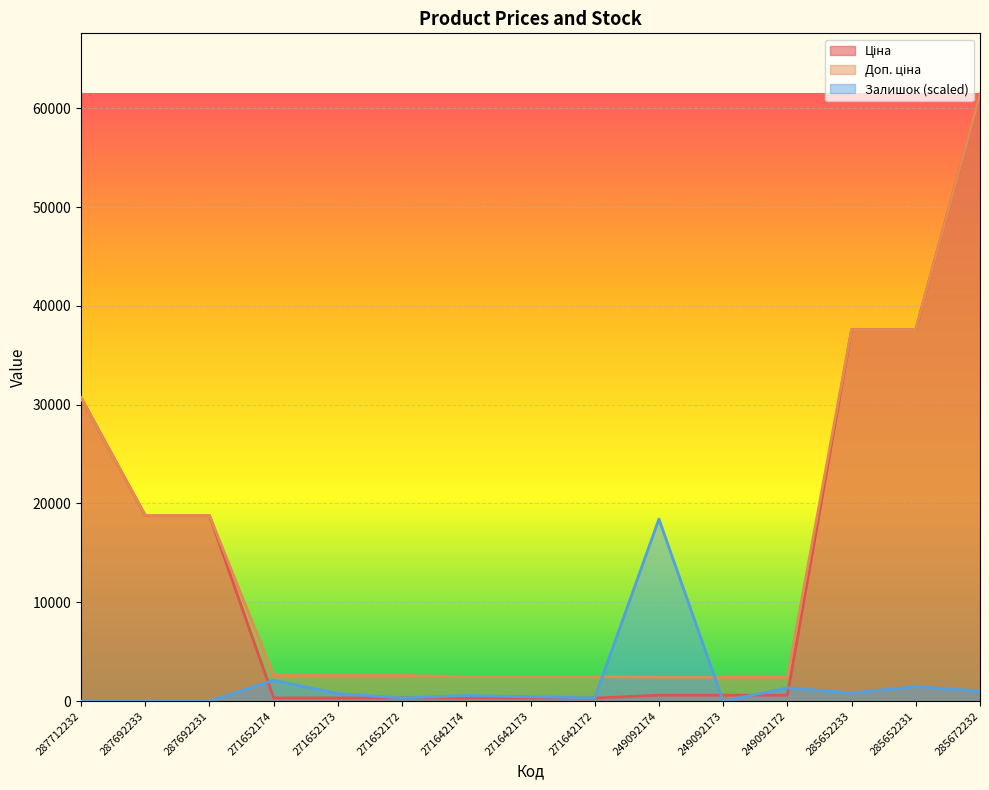

What is the sum of the Доп. ціна values at 249092172 and 271642172?

4897.2